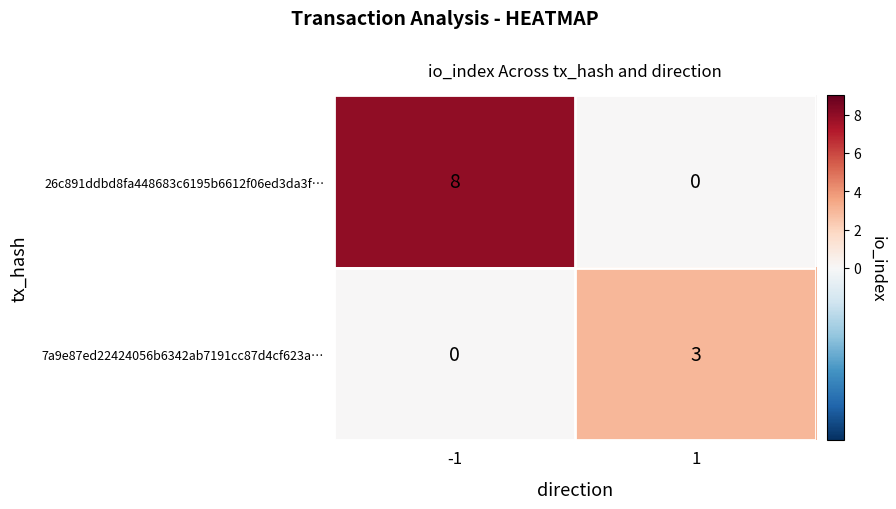

At which category is the sum across all series the highest?

-1